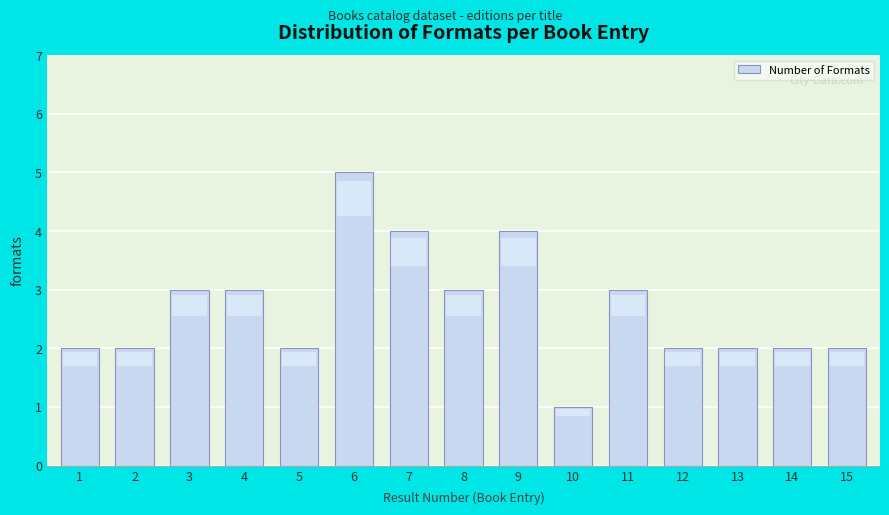

Reading left to right, transcribe all the data shown in this chart.

1=2	2=2	3=3	4=3	5=2	6=5	7=4	8=3	9=4	10=1	11=3	12=2	13=2	14=2	15=2